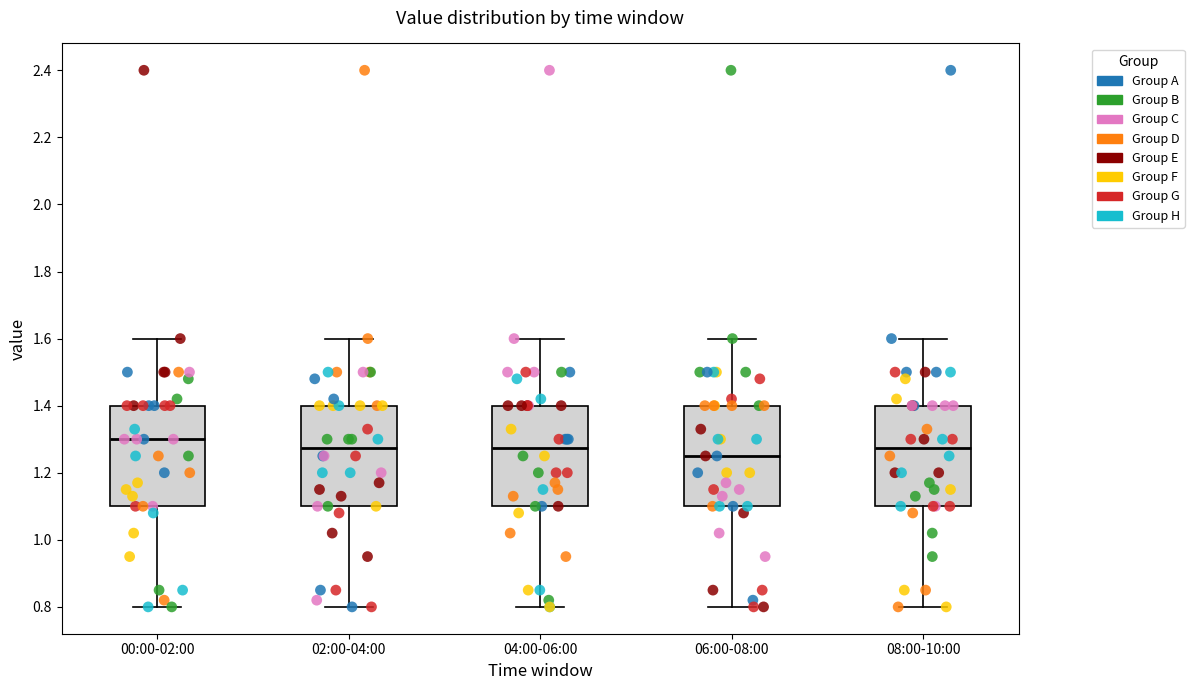

Reading left to right, read every box against the y-axis: the position of its median line, the range the box covers, and the ends of its whiskers. The values are not printed on the chart, so give them approximately, as read against the axis.

00:00-02:00: median 1.30, box 1.10 to 1.40, whiskers 0.80 to 1.60
02:00-04:00: median 1.28, box 1.10 to 1.40, whiskers 0.80 to 1.60
04:00-06:00: median 1.28, box 1.10 to 1.40, whiskers 0.80 to 1.60
06:00-08:00: median 1.26, box 1.10 to 1.40, whiskers 0.80 to 1.60
08:00-10:00: median 1.28, box 1.10 to 1.40, whiskers 0.80 to 1.60